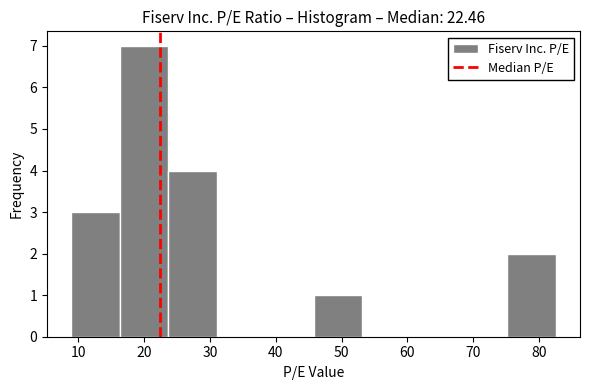

How tall is the bar that spans 9 to 16 on the x-axis? Neither the bar edges nor the heights are printed on the chart, so give them approximately, as read against the axes.

3